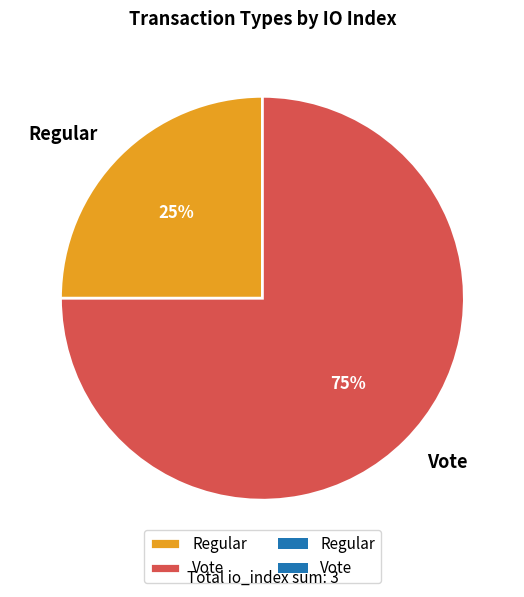

To the nearest percent, what percentage of the pie is Vote?

75%